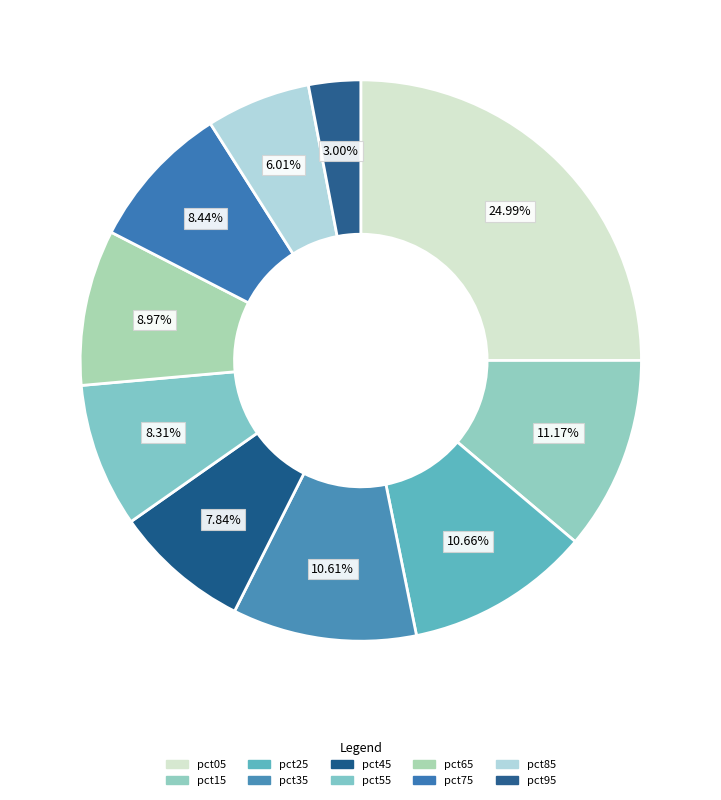

Does pct15 represent more than half of the total?

No